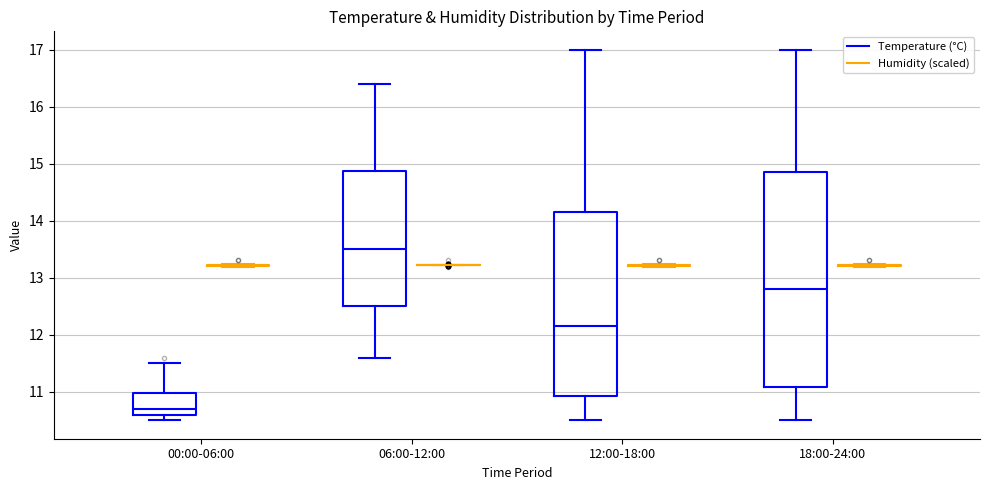

Reading left to right, transcribe this box plot: for each box, give where its median line is, the range the box spans, and where its two whiskers end, as read against the y-axis. The values are not printed on the chart, so give them approximately, as read against the axis.

00:00-06:00 (Temperature (°C)): median 10.7, box 10.6 to 11.0, whiskers 10.5 to 11.5
00:00-06:00 (Humidity (scaled)): box collapsed to a line at 13.2, whiskers 13.2 to 13.2
06:00-12:00 (Temperature (°C)): median 13.5, box 12.5 to 14.9, whiskers 11.6 to 16.4
06:00-12:00 (Humidity (scaled)): box collapsed to a line at 13.2, whiskers 13.2 to 13.2
12:00-18:00 (Temperature (°C)): median 12.2, box 10.9 to 14.2, whiskers 10.5 to 17.0
12:00-18:00 (Humidity (scaled)): box collapsed to a line at 13.2, whiskers 13.2 to 13.2
18:00-24:00 (Temperature (°C)): median 12.8, box 11.1 to 14.9, whiskers 10.5 to 17.0
18:00-24:00 (Humidity (scaled)): box collapsed to a line at 13.2, whiskers 13.2 to 13.2